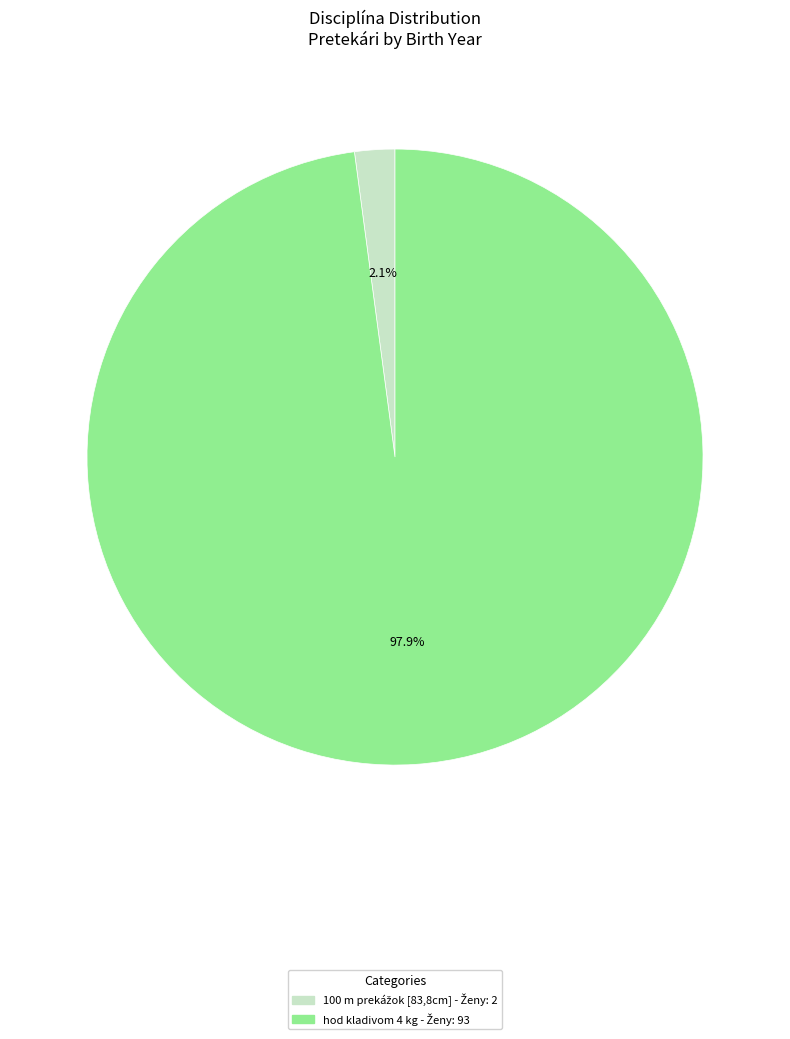

Is there a majority slice in this chart?

Yes